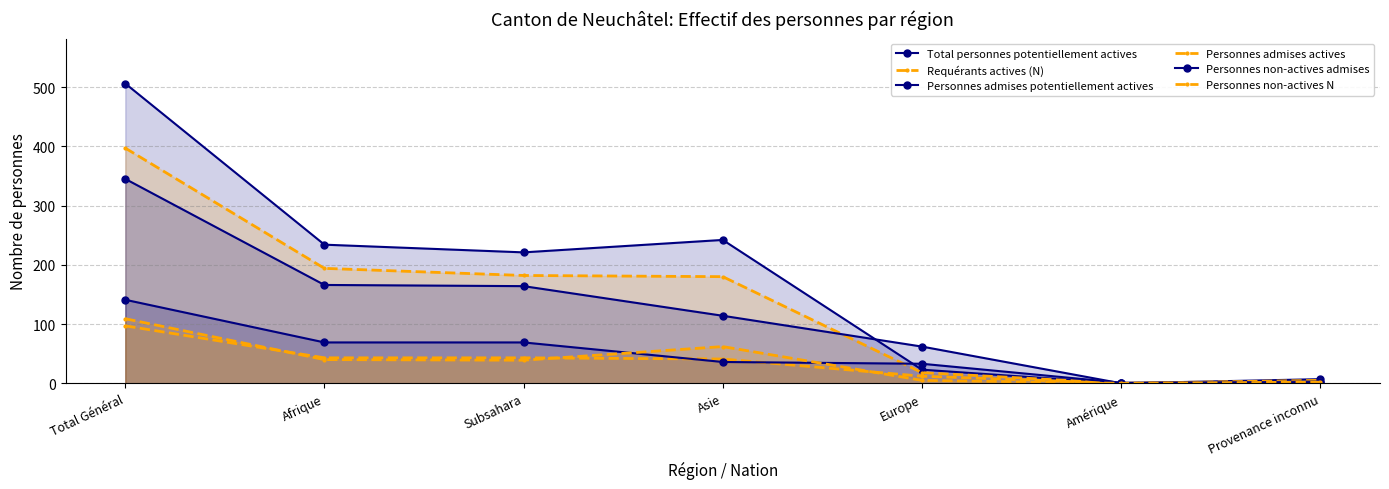

True or false: Personnes non-actives N has more than 0 interior local peaks.

True